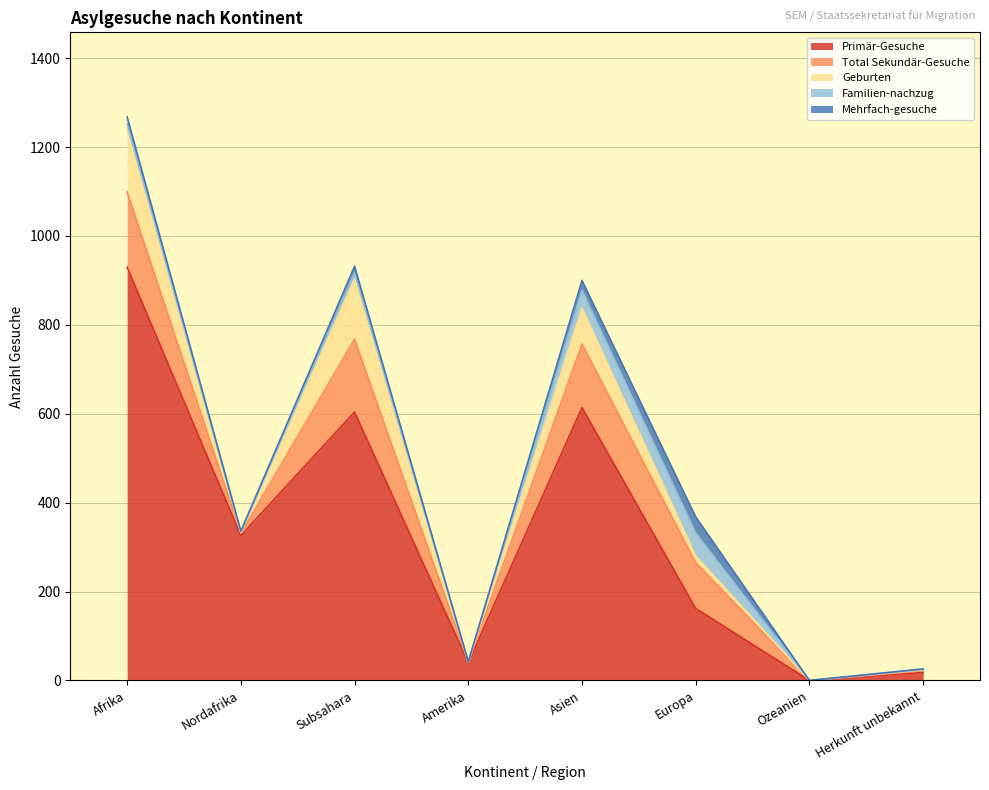

In Mehrfach-gesuche, how many points are higher than both neighbors (excluding endpoints)?

2